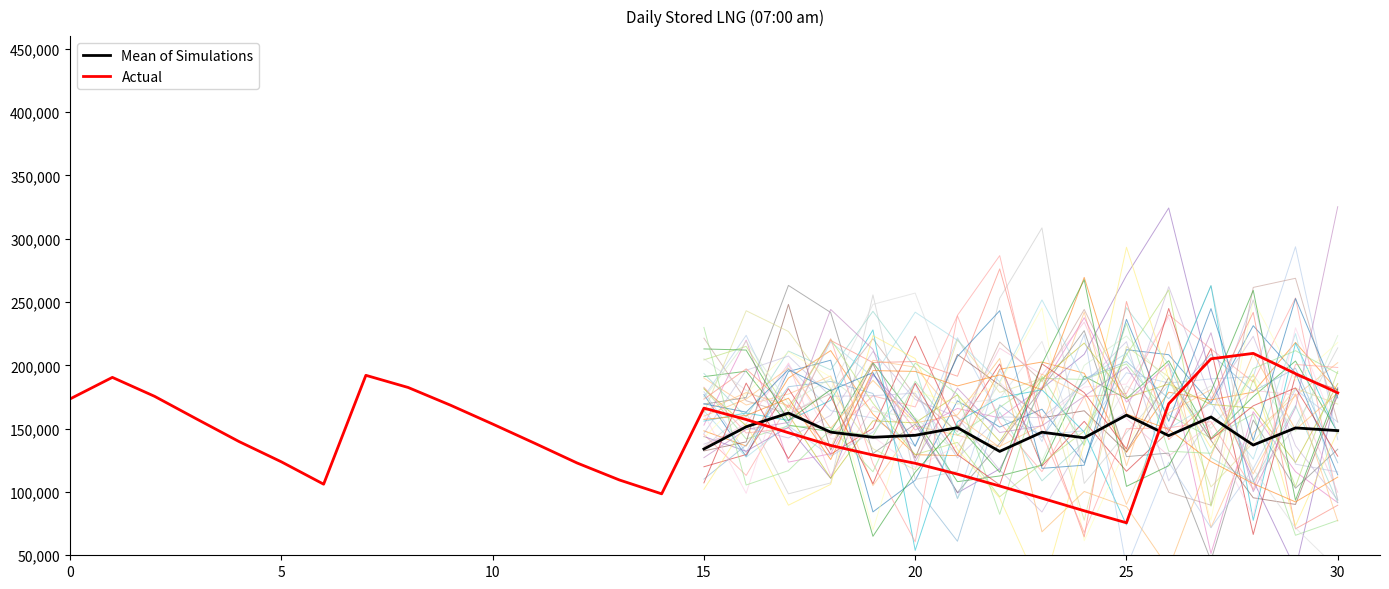

True or false: there are more than 1 points higher than both neighbors.

True